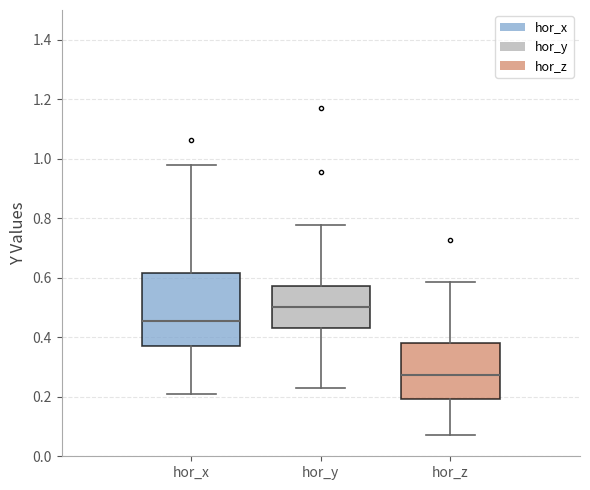

Reading left to right, read every box against the y-axis: the position of its median line, the range the box covers, and the ends of its whiskers. The values are not printed on the chart, so give them approximately, as read against the axis.

hor_x: median 0.46, box 0.38 to 0.62, whiskers 0.20 to 0.98
hor_y: median 0.50, box 0.44 to 0.58, whiskers 0.22 to 0.78
hor_z: median 0.28, box 0.20 to 0.38, whiskers 0.08 to 0.58